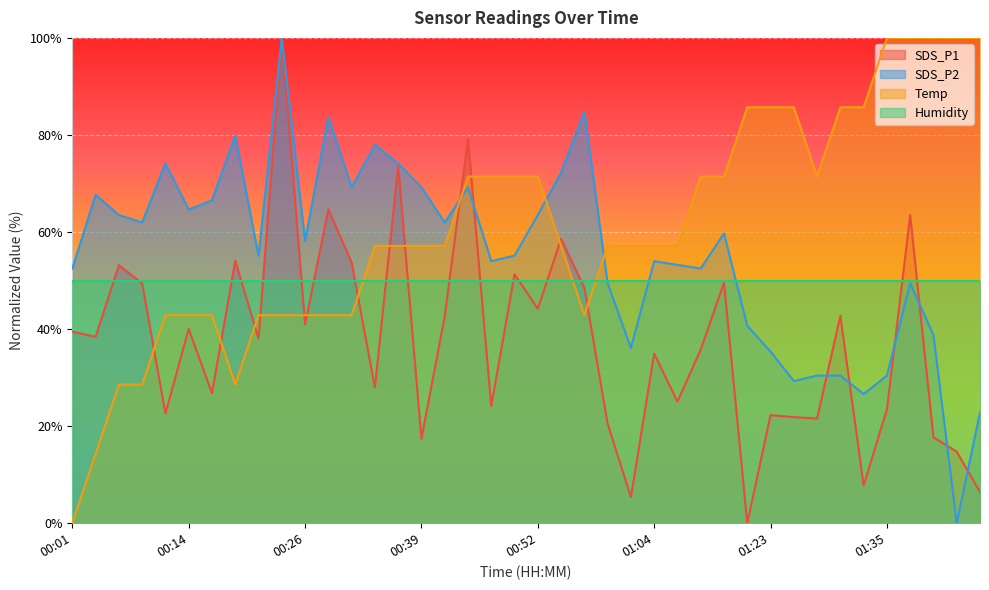

Reading left to right, extract all data points from this chart.

SDS_P1: 00:01=39.5	00:04=38.4	00:06=53.2	00:09=49.4	00:11=22.6	00:14=40.0	00:16=26.8	00:19=54.1	00:21=38.1	00:24=100.0	00:26=41.0	00:29=64.6	00:31=53.7	00:34=28.0	00:37=73.6	00:39=17.4	00:42=42.6	00:44=79.1	00:47=24.1	00:49=51.3	00:52=44.2	00:54=58.6	00:57=48.5	00:59=20.5	01:02=5.4	01:04=34.9	01:07=25.1	01:09=35.8	01:12=49.5	01:20=0.0	01:23=22.3	01:25=21.9	01:28=21.6	01:30=42.7	01:33=7.8	01:35=23.5	01:38=63.5	01:40=17.7	01:43=14.8	01:45=6.4
SDS_P2: 00:01=52.5	00:04=67.7	00:06=63.5	00:09=62.0	00:11=74.1	00:14=64.6	00:16=66.5	00:19=79.8	00:21=55.1	00:24=100.0	00:26=58.2	00:29=83.7	00:31=69.2	00:34=77.9	00:37=74.1	00:39=69.2	00:42=62.0	00:44=69.2	00:47=54.0	00:49=55.1	00:52=63.5	00:54=72.2	00:57=84.8	00:59=49.4	01:02=36.1	01:04=54.0	01:07=53.2	01:09=52.5	01:12=59.7	01:20=40.7	01:23=35.4	01:25=29.3	01:28=30.4	01:30=30.4	01:33=26.6	01:35=30.4	01:38=49.4	01:40=38.8	01:43=0.0	01:45=22.8
Temp: 00:01=0.0	00:04=14.3	00:06=28.6	00:09=28.6	00:11=42.9	00:14=42.9	00:16=42.9	00:19=28.6	00:21=42.9	00:24=42.9	00:26=42.9	00:29=42.9	00:31=42.9	00:34=57.1	00:37=57.1	00:39=57.1	00:42=57.1	00:44=71.4	00:47=71.4	00:49=71.4	00:52=71.4	00:54=57.1	00:57=42.9	00:59=57.1	01:02=57.1	01:04=57.1	01:07=57.1	01:09=71.4	01:12=71.4	01:20=85.7	01:23=85.7	01:25=85.7	01:28=71.4	01:30=85.7	01:33=85.7	01:35=100.0	01:38=100.0	01:40=100.0	01:43=100.0	01:45=100.0